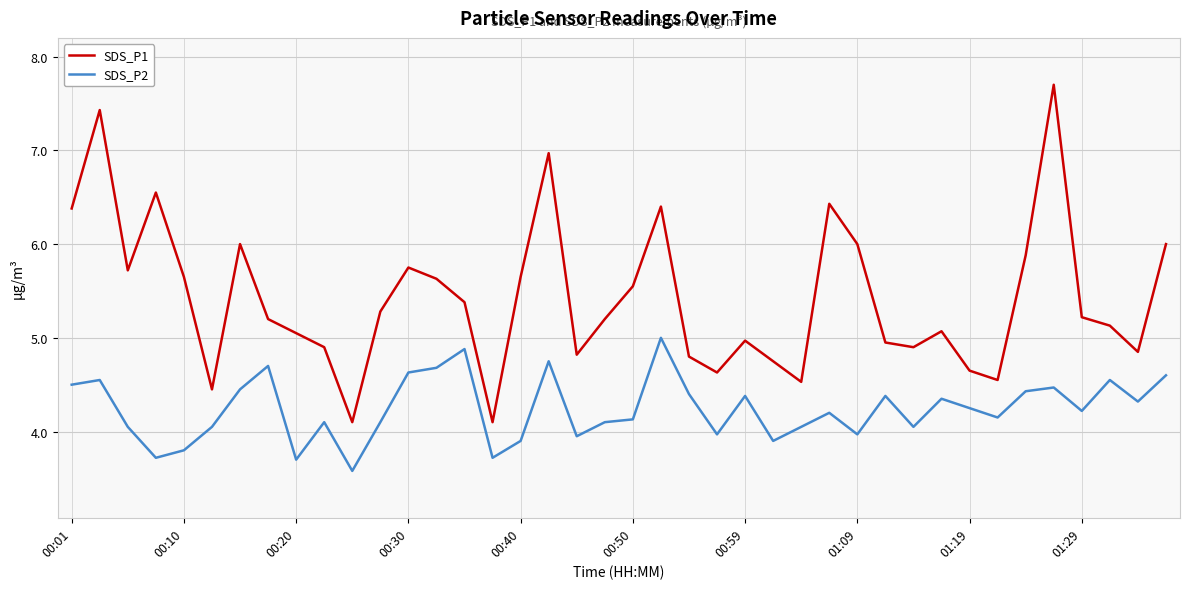

How many distinct data groups are displayed?

2